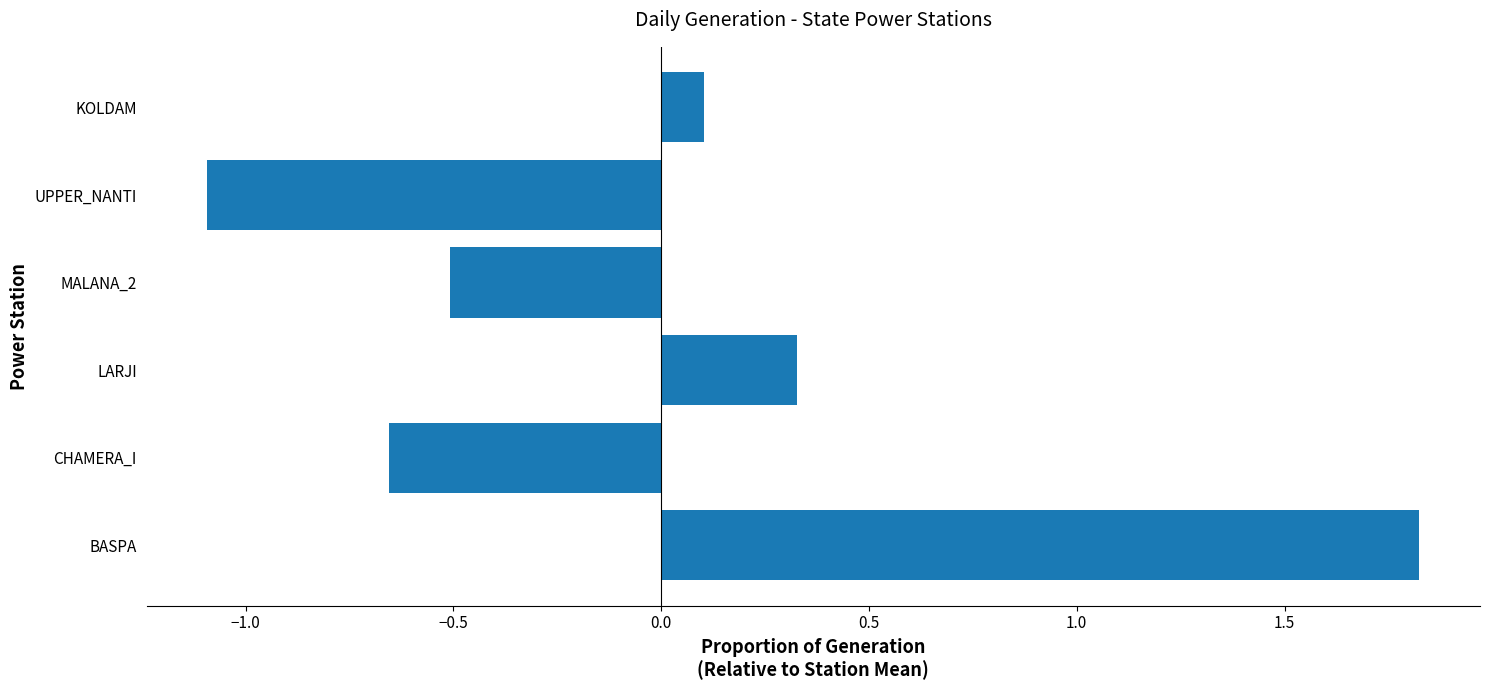

True or false: the data shows -0.8 at MALANA_2.

False